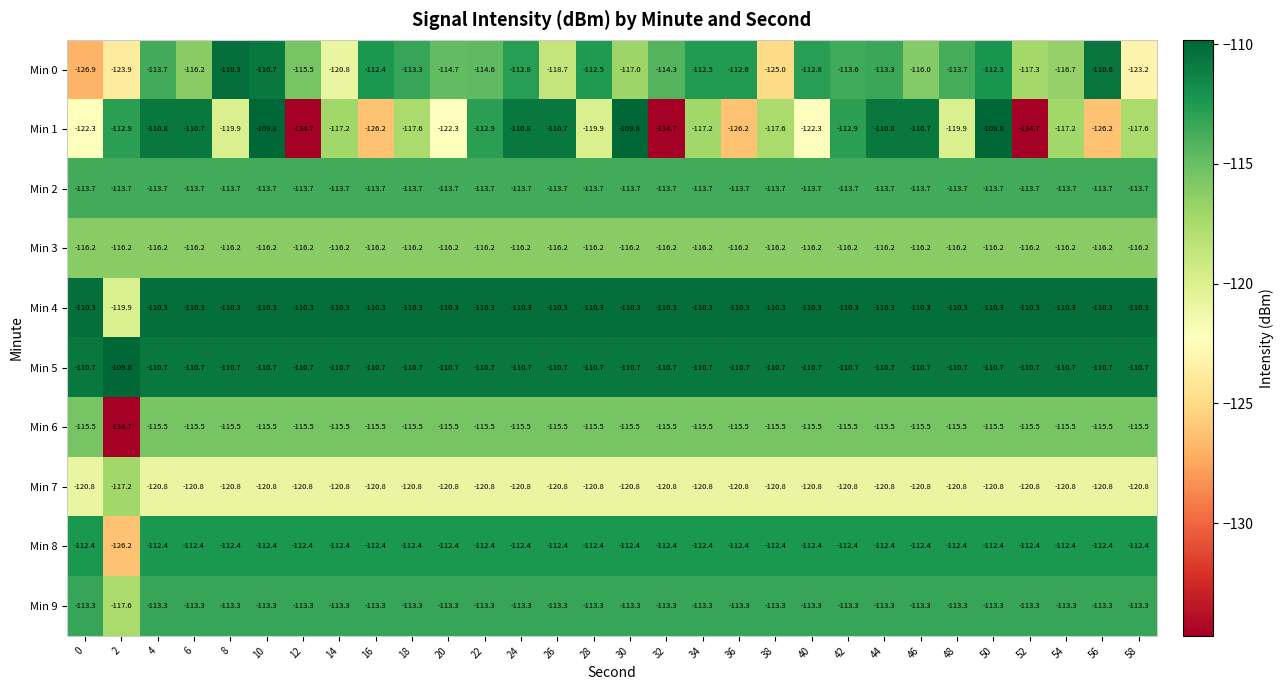

What is the highest value of the Min 3 series?

-116.2